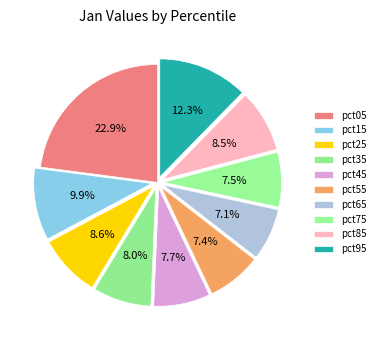

Is there a majority slice in this chart?

No